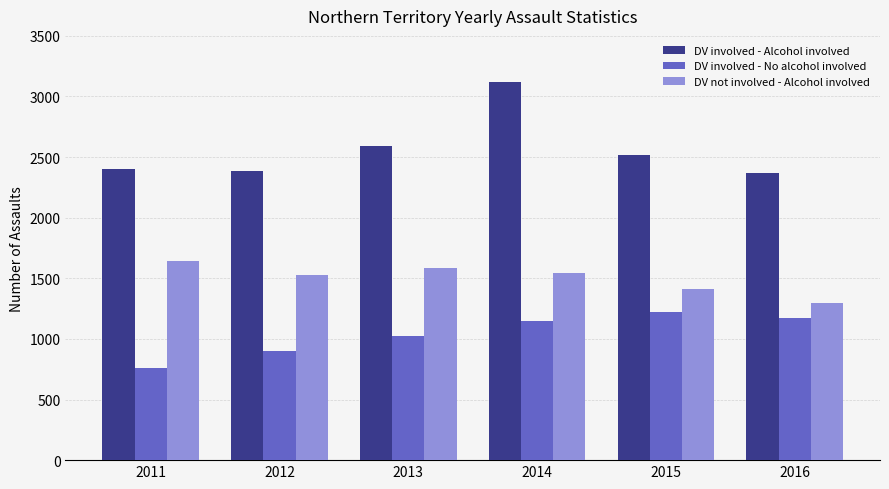

Is it true that DV not involved - Alcohol involved equals 1546 at 2014?

True